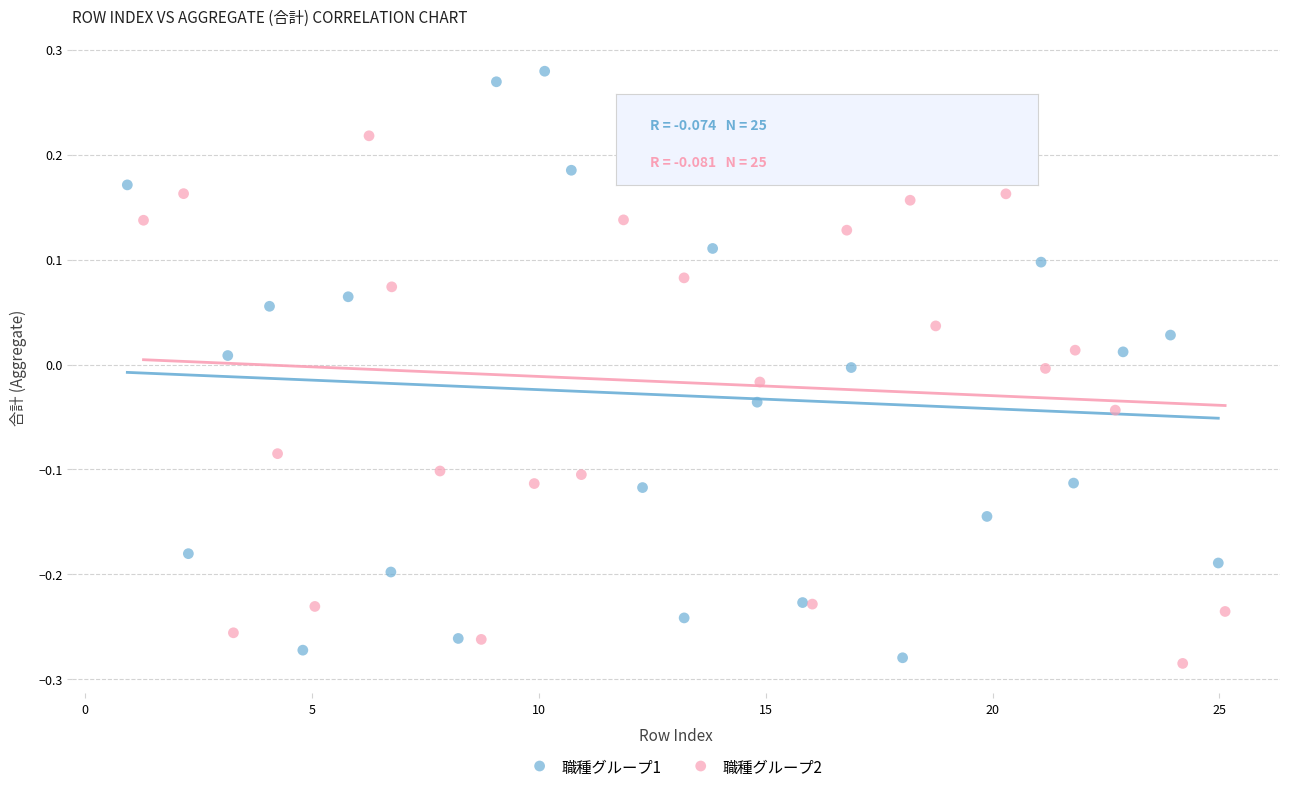

Which series has the widest spread of Y values?

職種グループ1